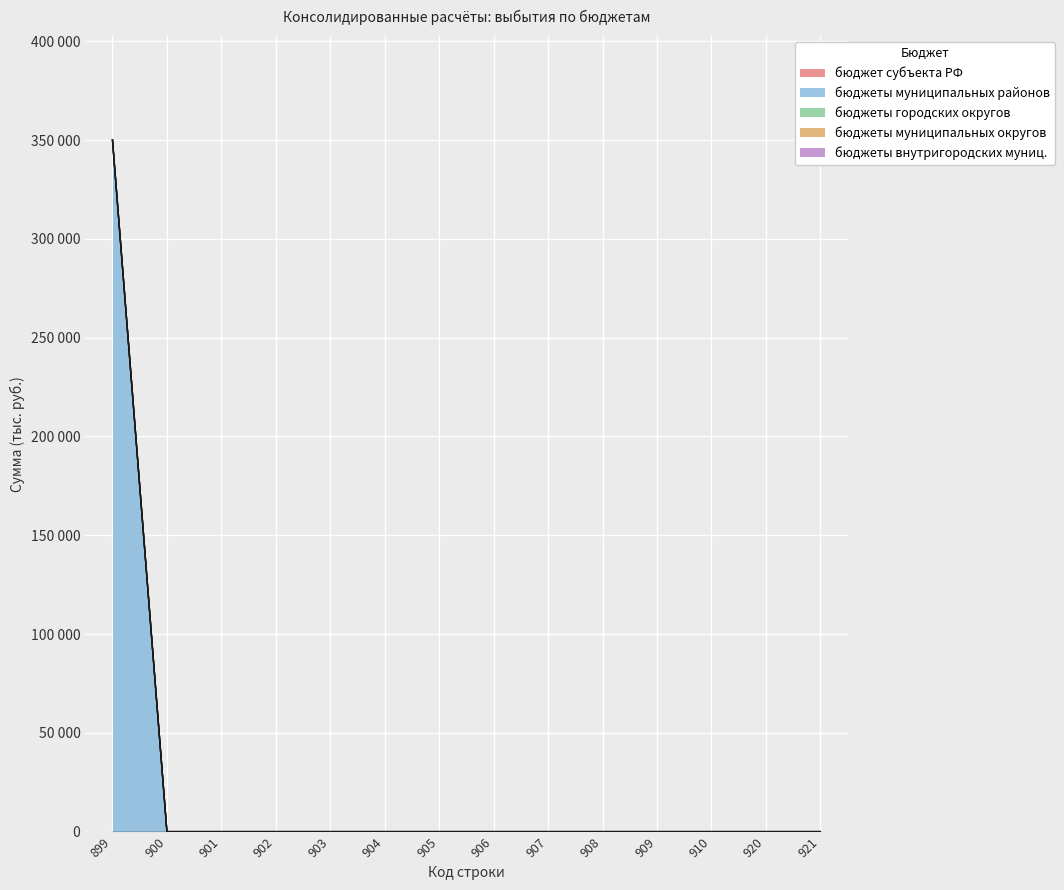

How many distinct data groups are displayed?

5